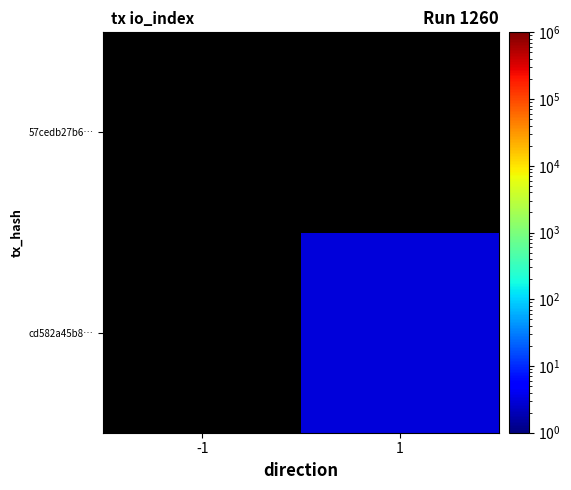

At -1, list the series in order from largest to smallest.

cd582a45b8…, 57cedb27b6…